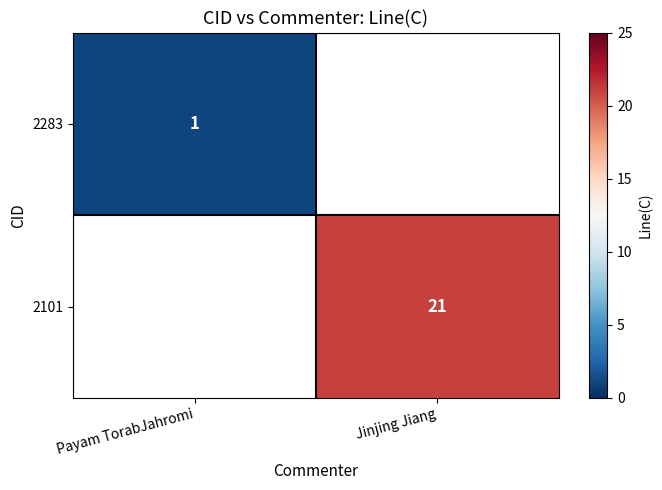

Is it true that 2283 equals 1 at Payam TorabJahromi?

True